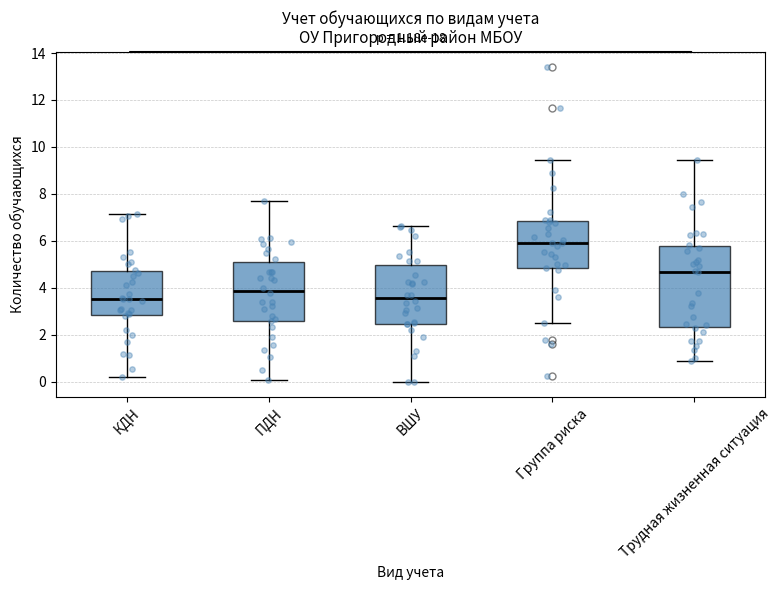

Comparing the boxes themselves (not the whiskers), which one is the tallest?

Трудная жизненная ситуация